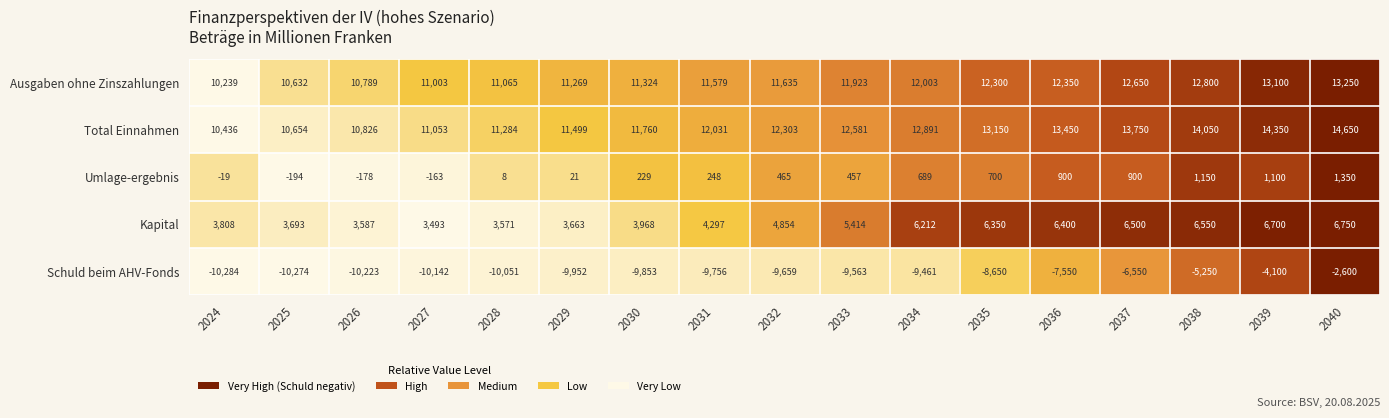

Which label corresponds to the smallest value in the chart?

2024